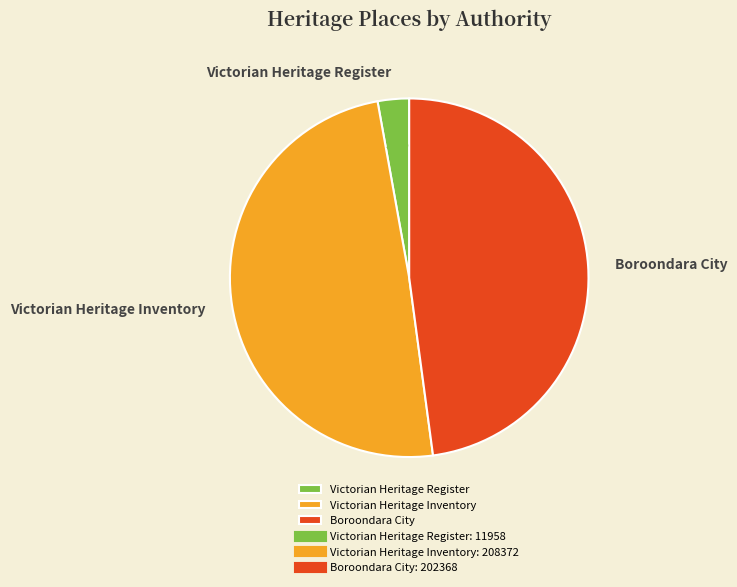

Does Boroondara City account for over 50% of the chart?

No